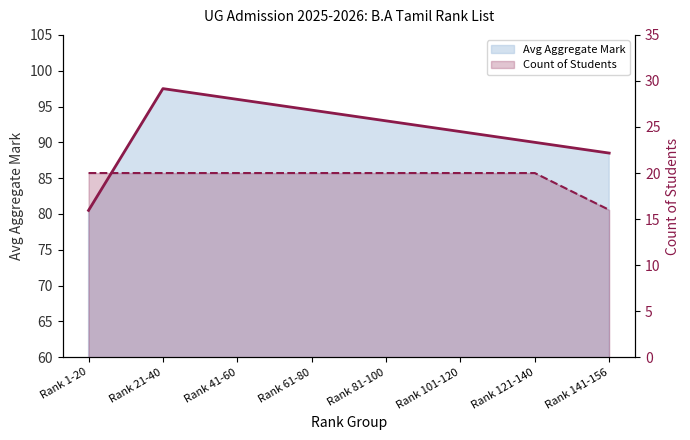

Which series changed the most between Rank 61-80 and Rank 141-156?

Avg Aggregate Mark